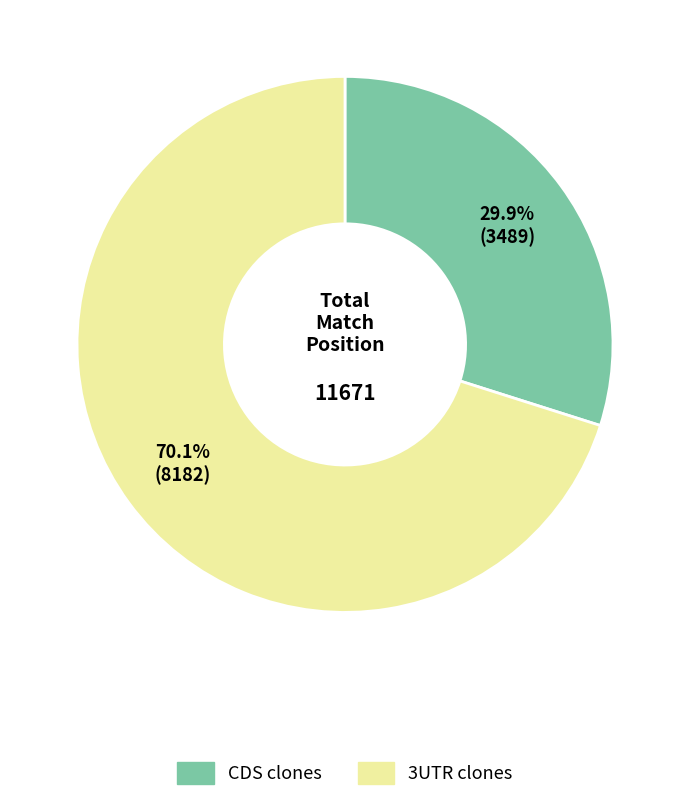

What percentage do 3UTR clones and CDS clones together represent?

100.0%